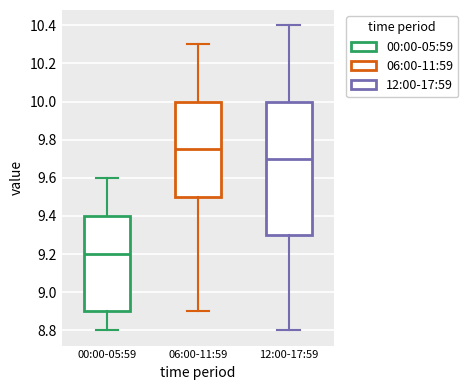

Which box has the highest median line?

06:00-11:59